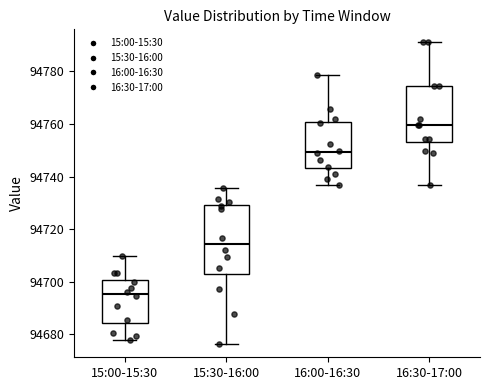

Which box is the tallest, from its lower edge to its upper edge?

15:30-16:00